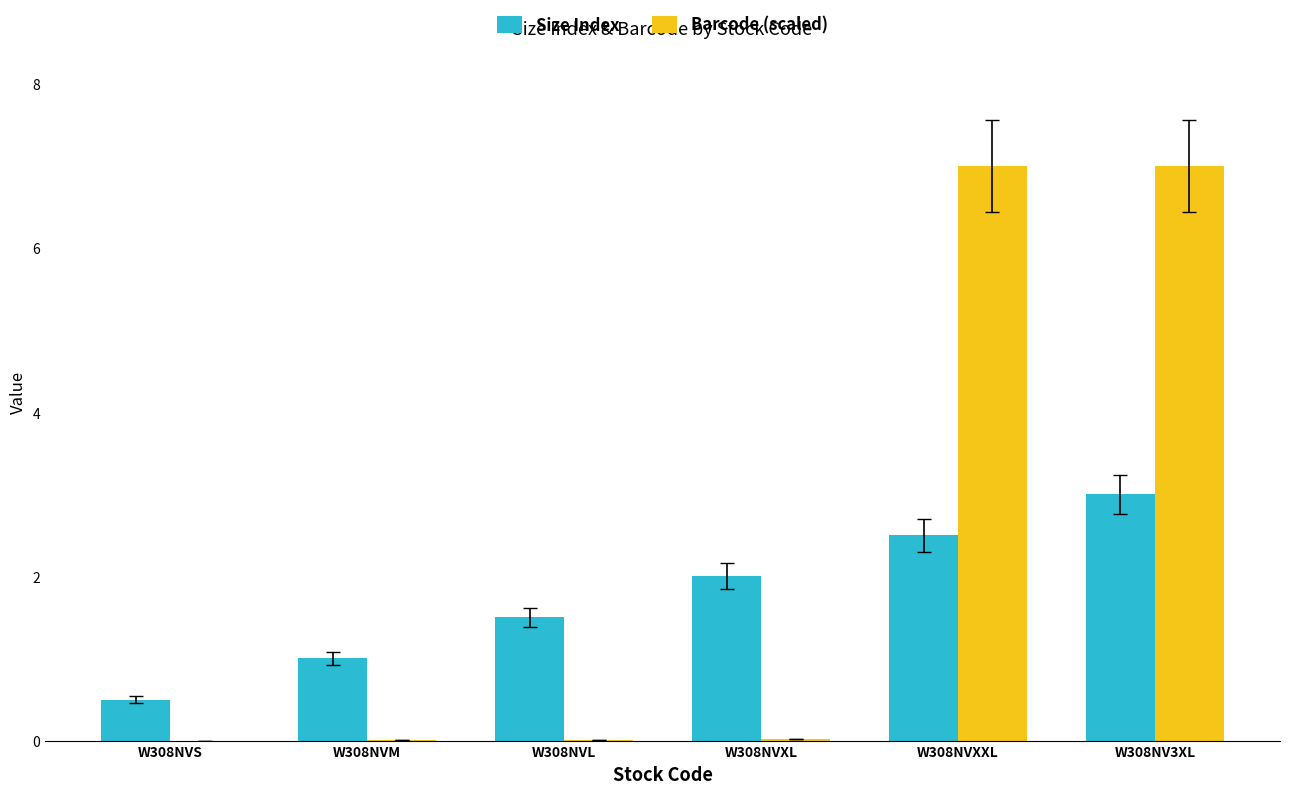

What is the average value of the Barcode (scaled) series?

2.3